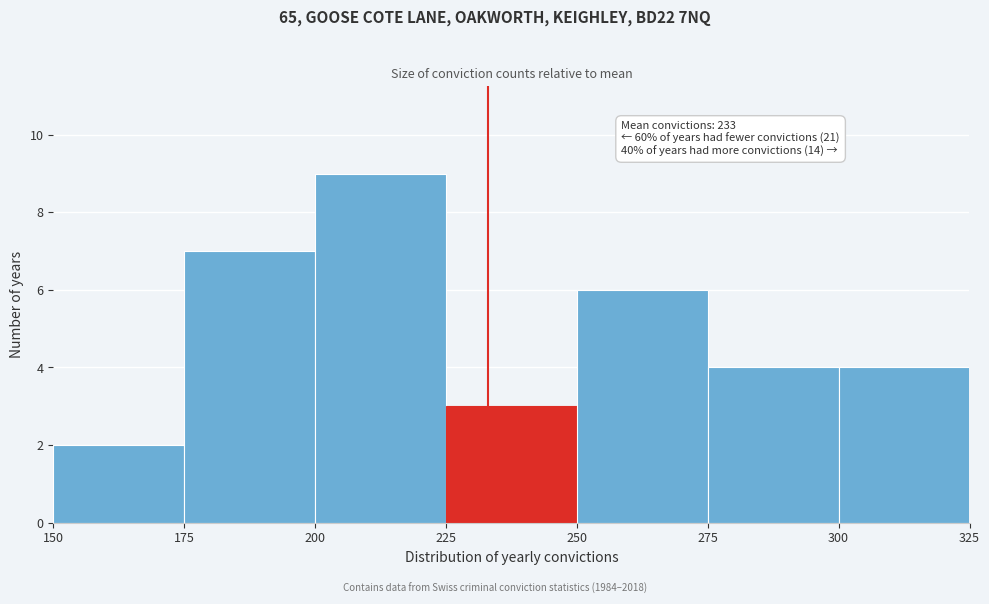

Which range on the x-axis has the tallest bar?

200 to 225